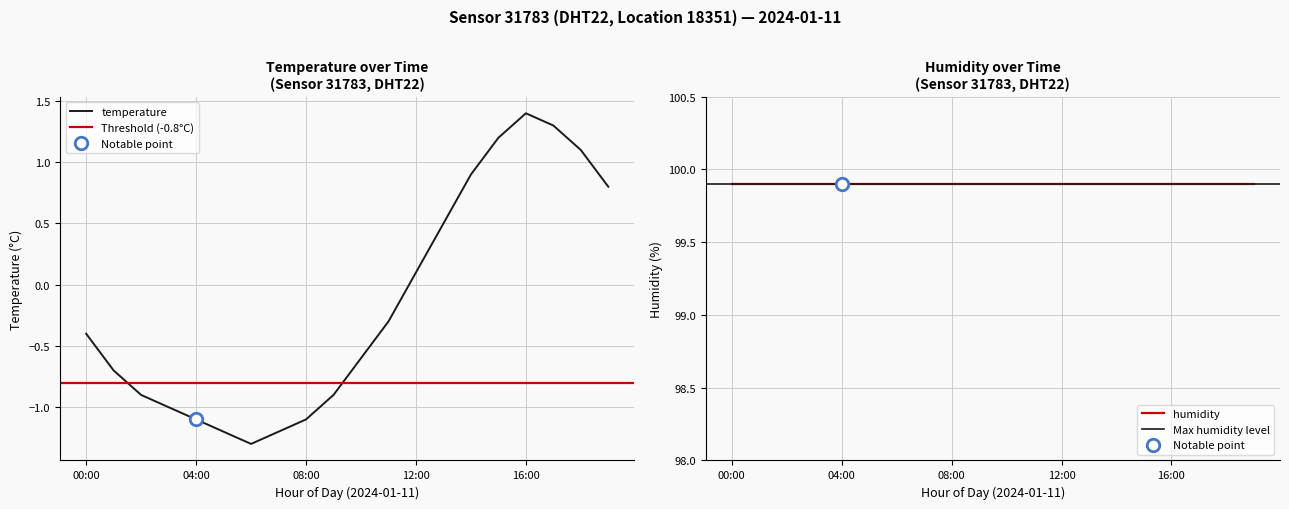

At which category does the data reach its first local peak?

16:00